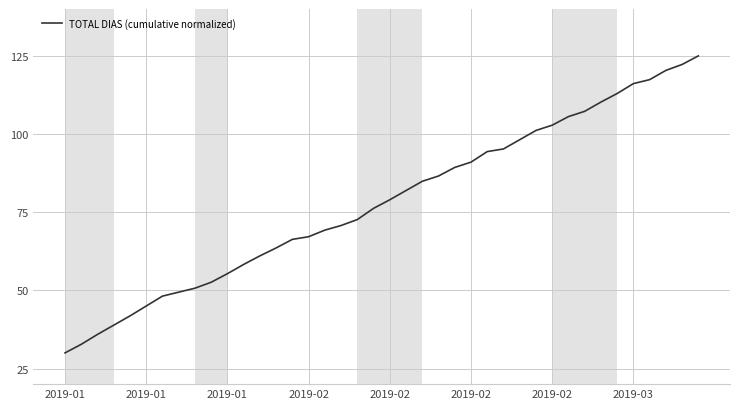

What is the maximum value shown in the chart?

125.0